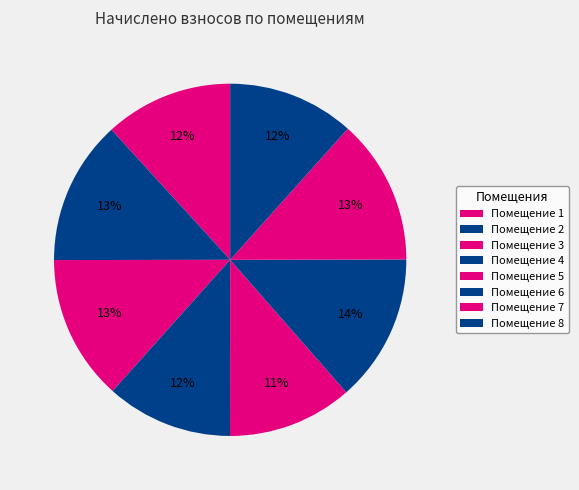

Count the number of slices in the pie.

8